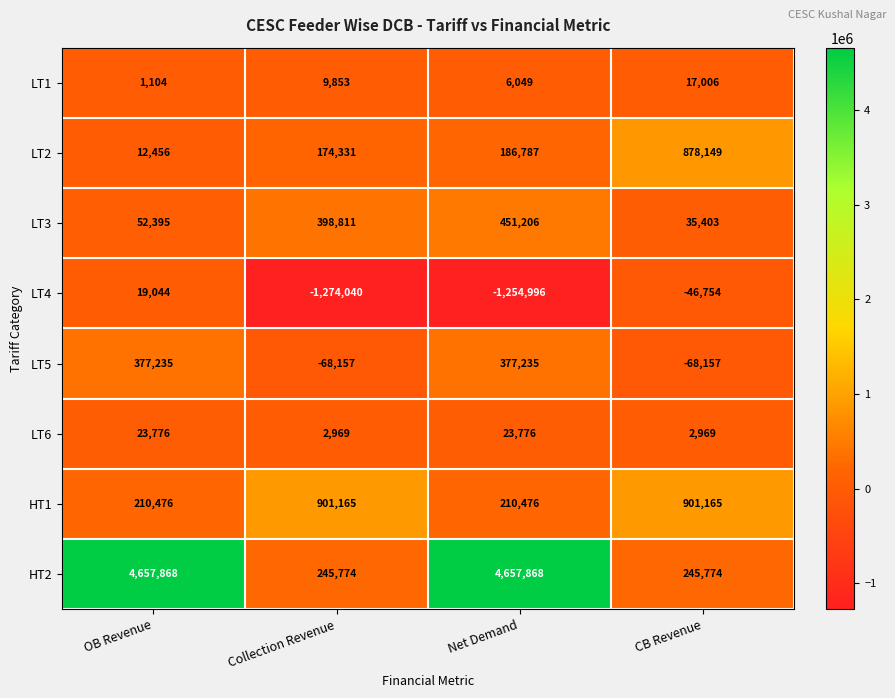

What is the difference between the second highest and second lowest values in the LT6 series?

20807